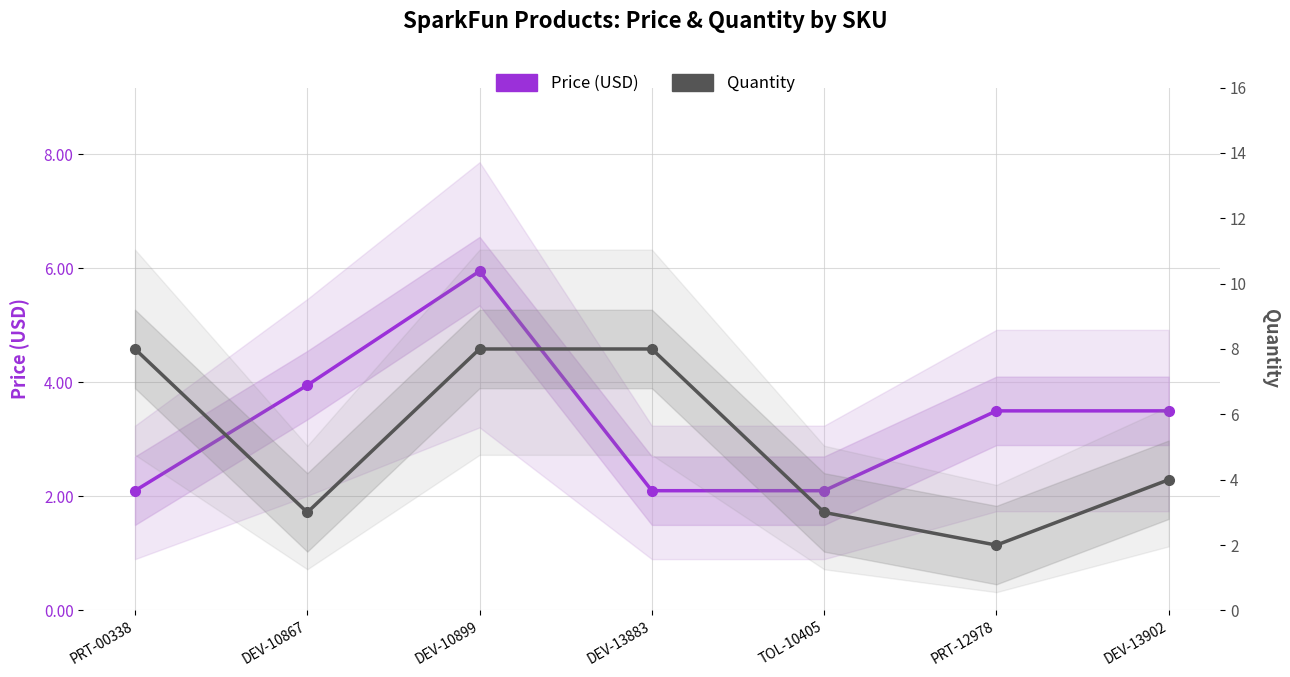

At which label is Quantity closest to 5?

DEV-13902